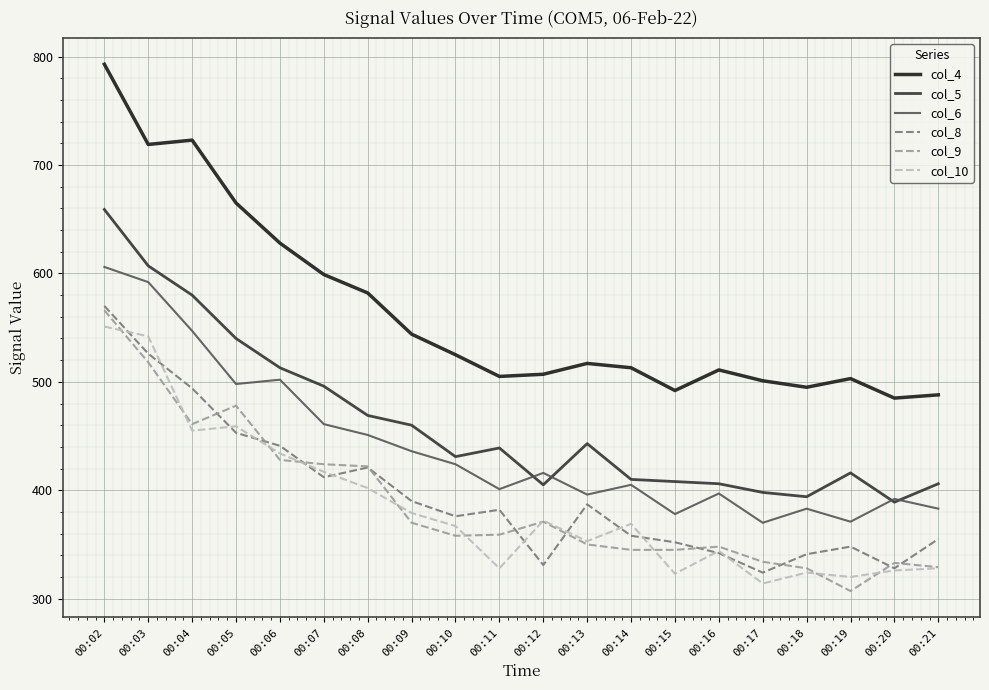

Which label corresponds to the smallest value in the chart?

00:19